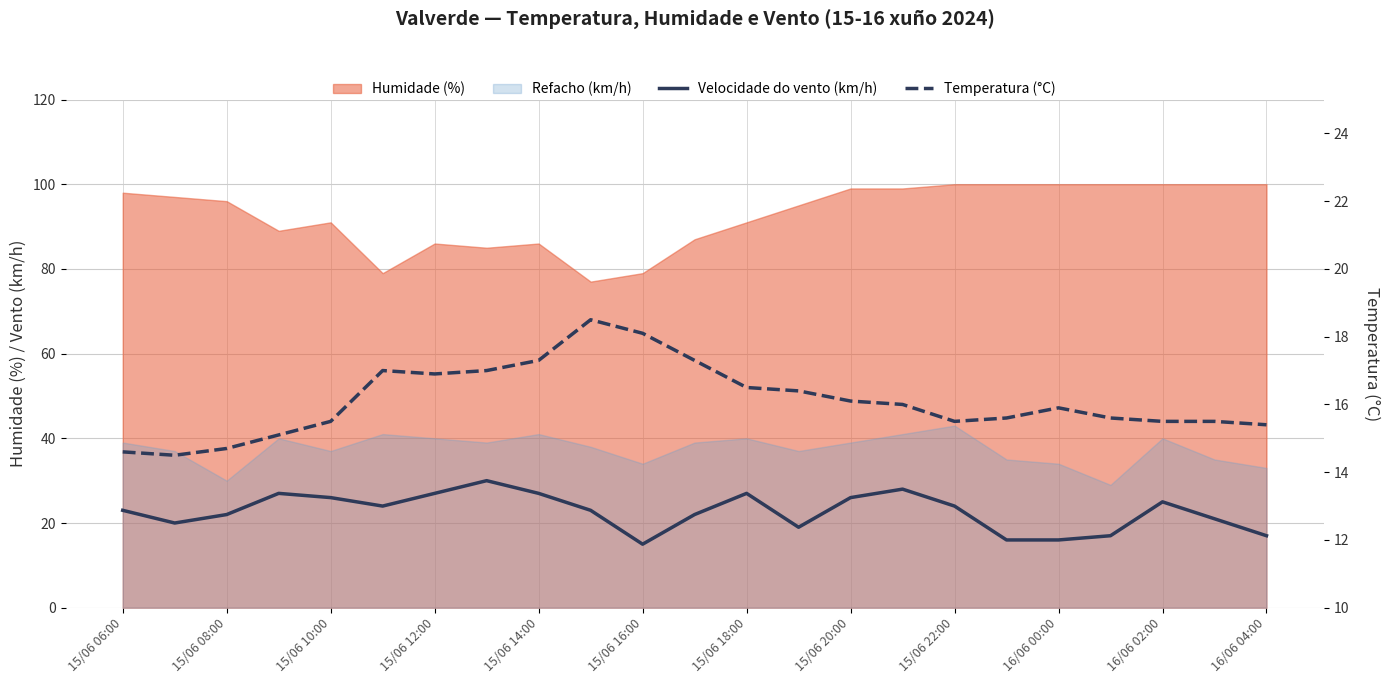

The value of Temperatura (°C) at 15/06 18:00 is 4.7. True or false?

False